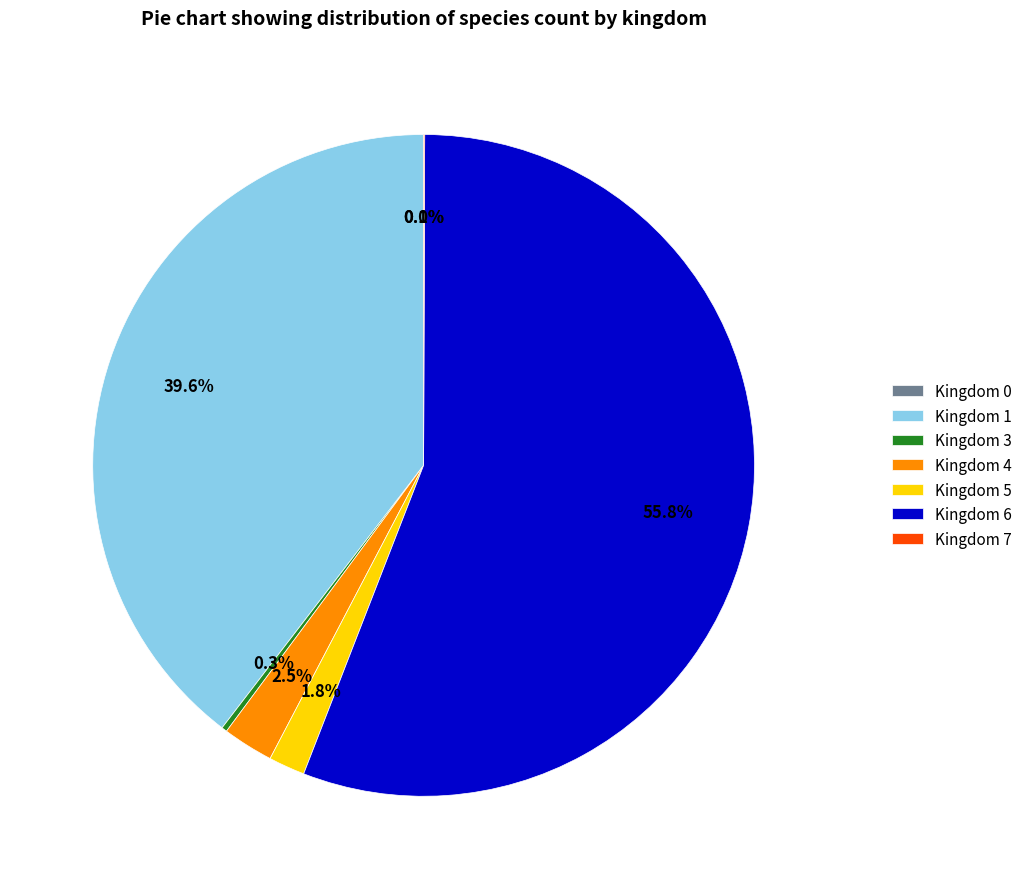

What is the largest slice in the pie chart?

Kingdom 6